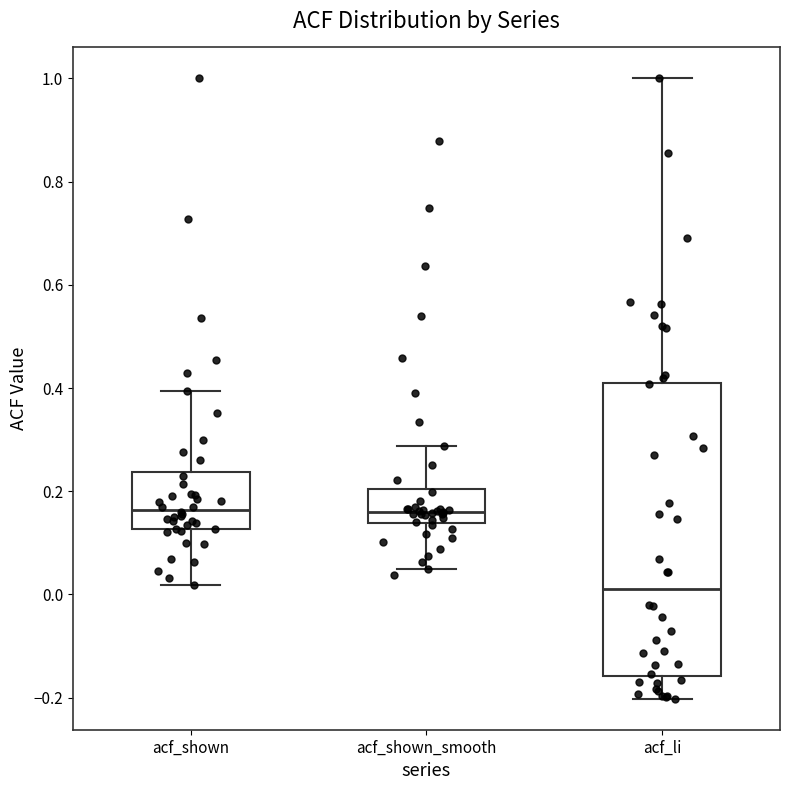

Which box is the tallest, from its lower edge to its upper edge?

acf_li